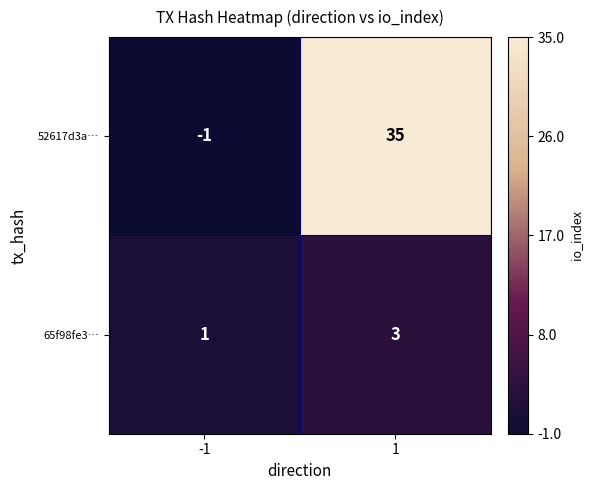

Reading left to right, what are all the values shown in this chart?

52617d3a…: -1	35
65f98fe3…: 1	3